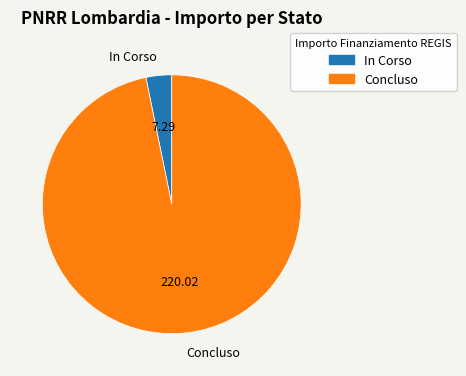

Rank the categories by value from lowest to highest.

In Corso, Concluso